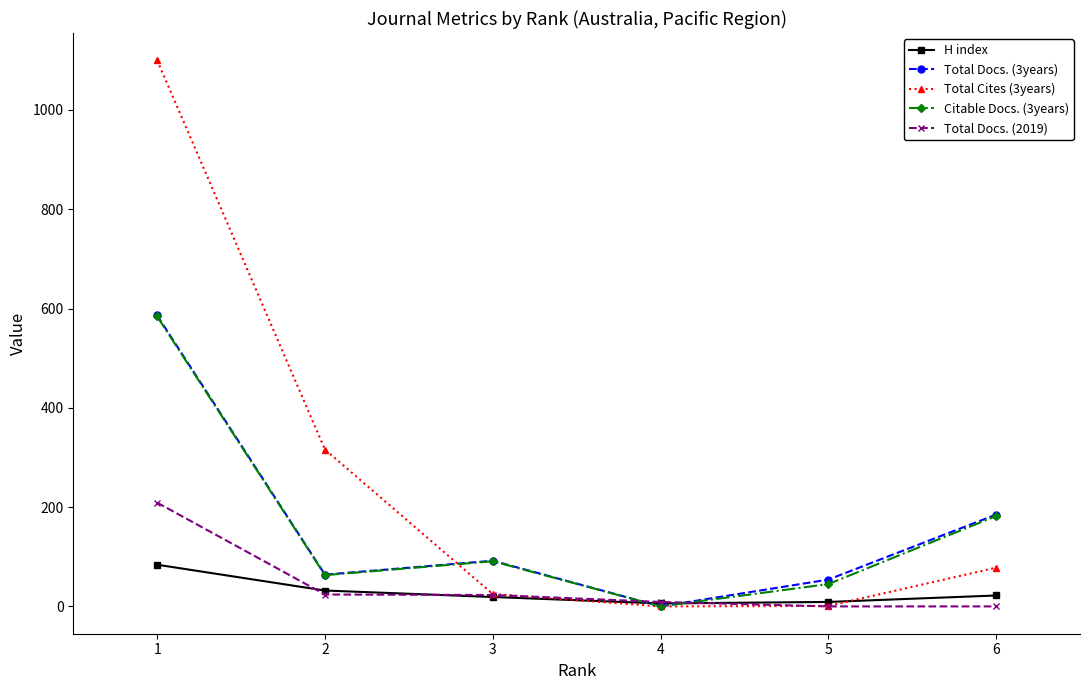

Which series has the widest spread of values?

Total Cites (3years)